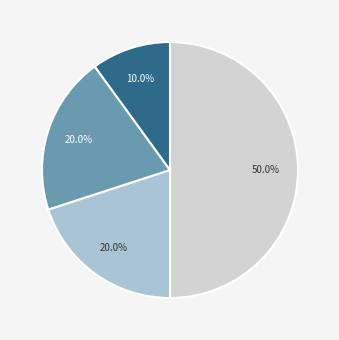

Count the number of slices in the pie.

4